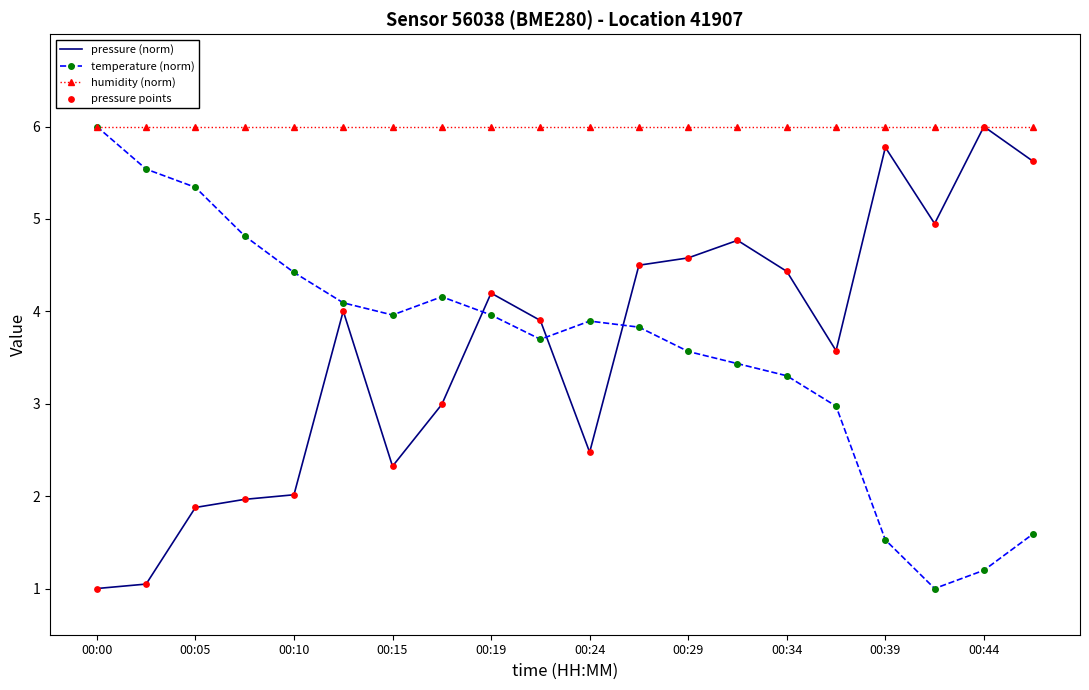

Which series has the largest total across all categories?

humidity (norm)